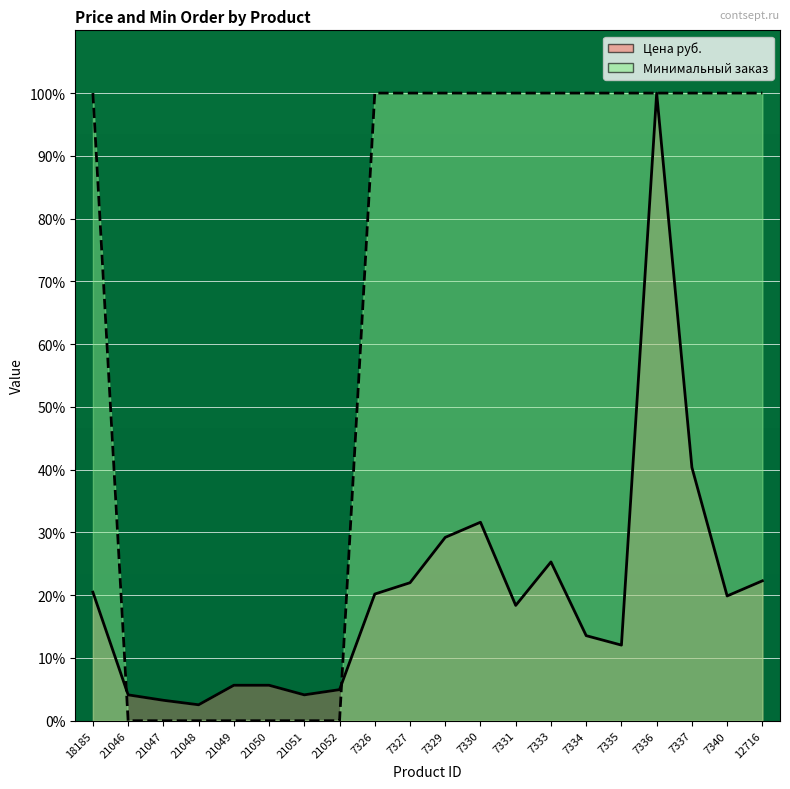

What are all the series names shown in the legend?

Цена руб., Минимальный заказ